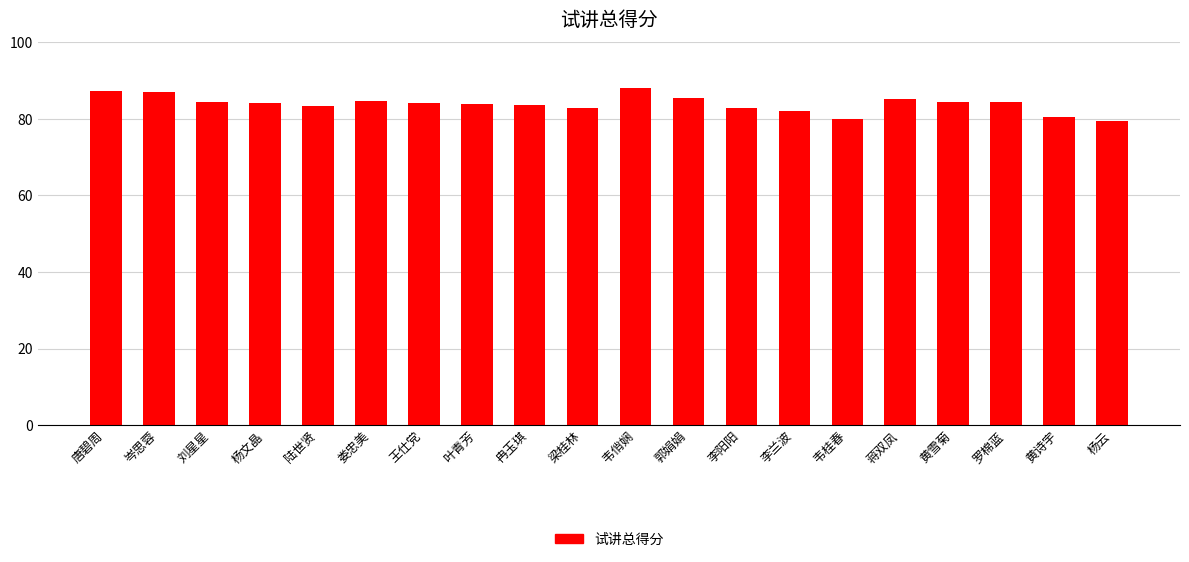

The value at 郭娟娟 is 123.9. True or false?

False